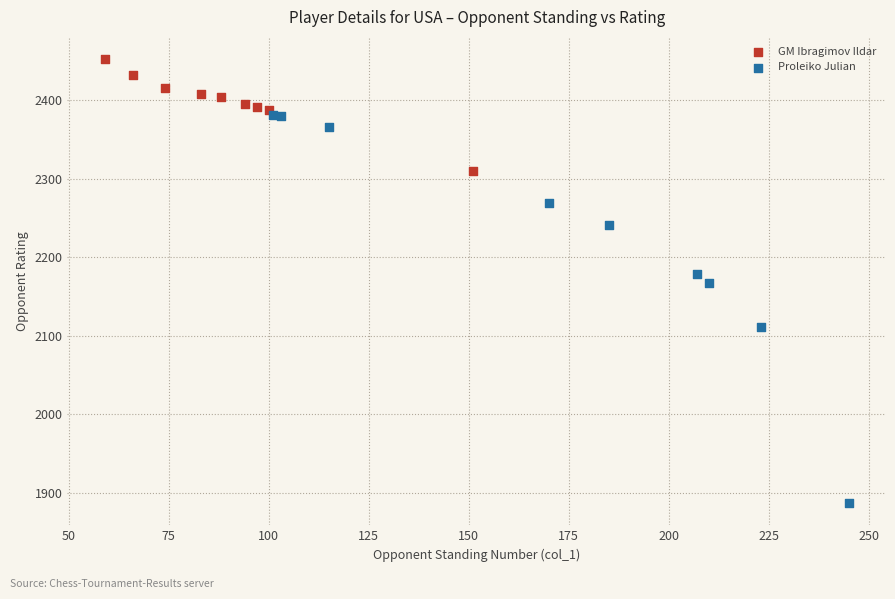

Which series has the largest Y range (max minus min)?

Proleiko Julian